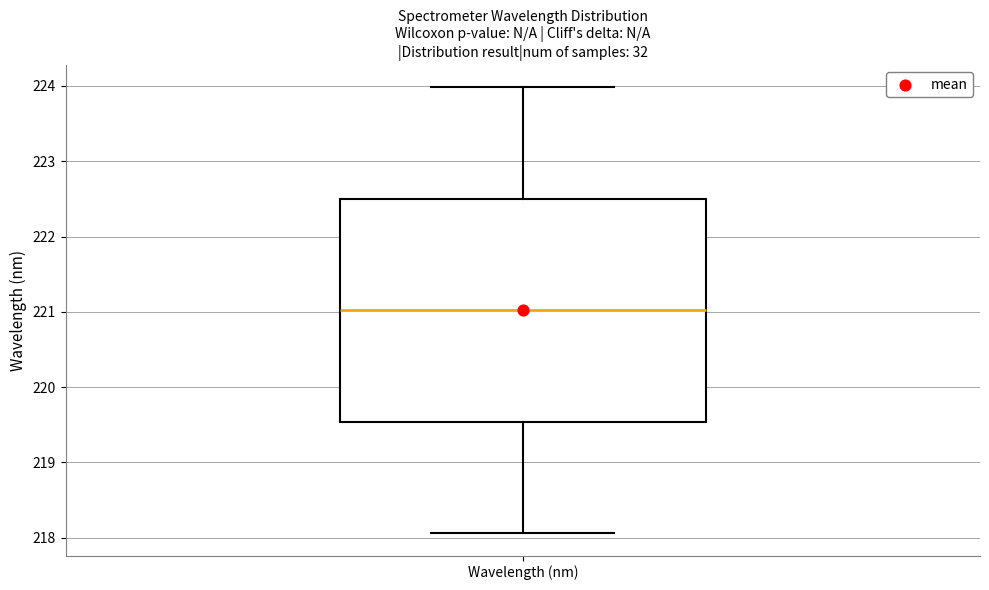

Where is the upper edge of the box for Wavelength (nm) on the y-axis? The values are not printed on the chart, so give them approximately, as read against the axis.

222.5